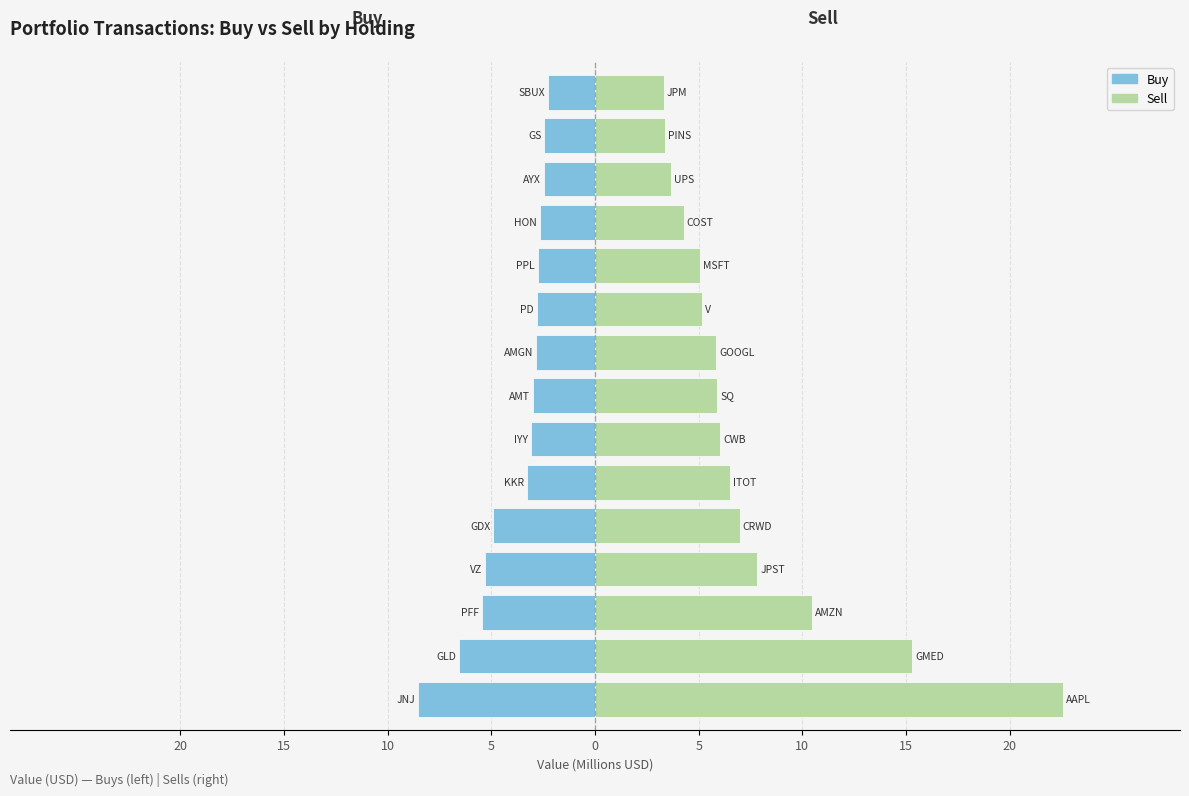

How many groups of bars are there?

15